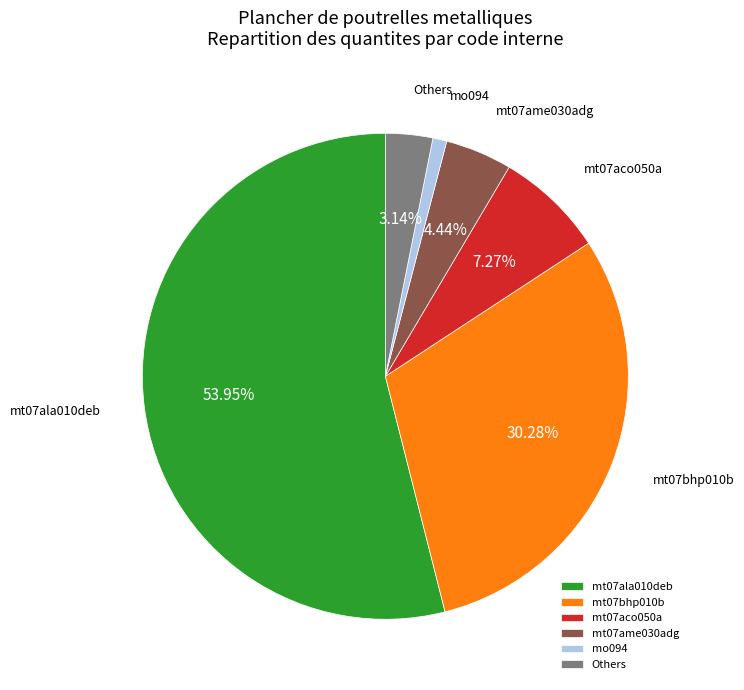

Is the sum of mo094 and mt07ala010deb greater than half?

Yes